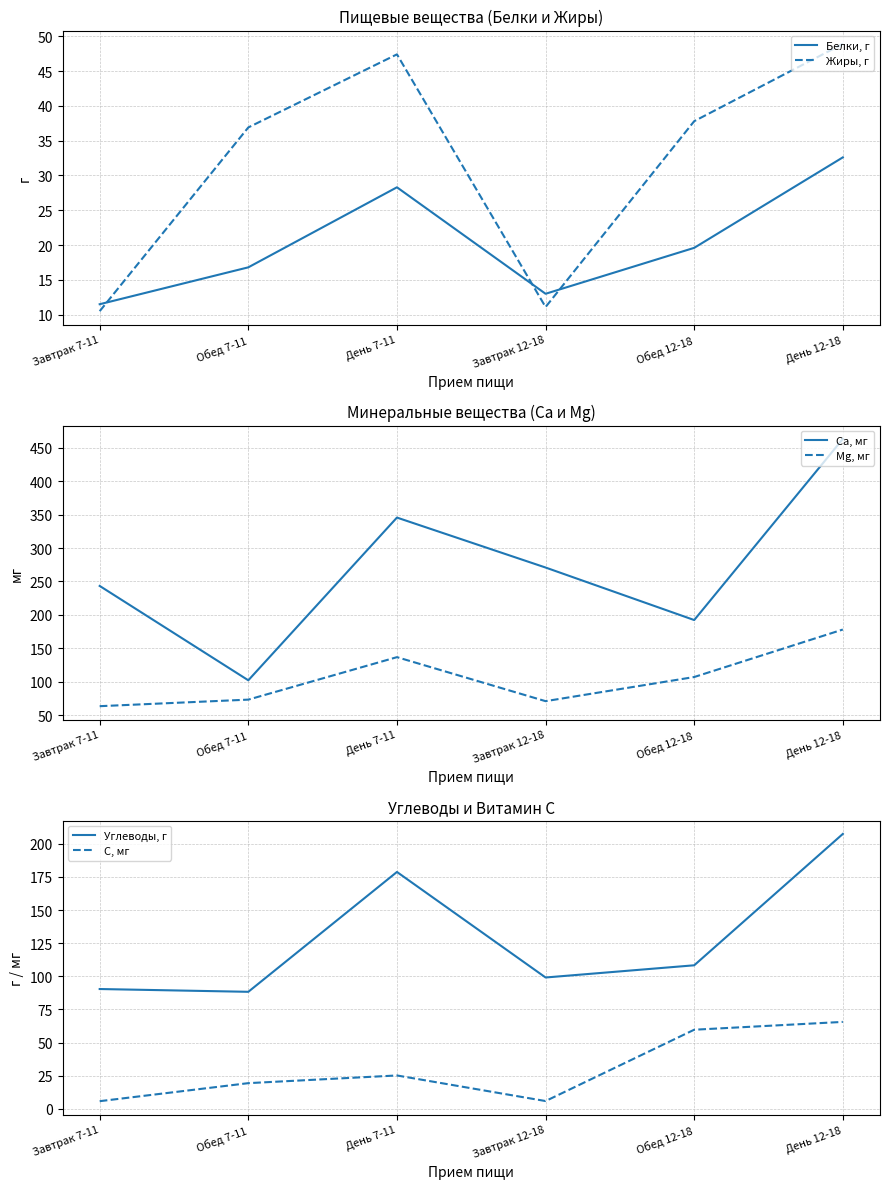

What is the difference between the Жиры, г values at Обед 7-11 and День 7-11?

10.5